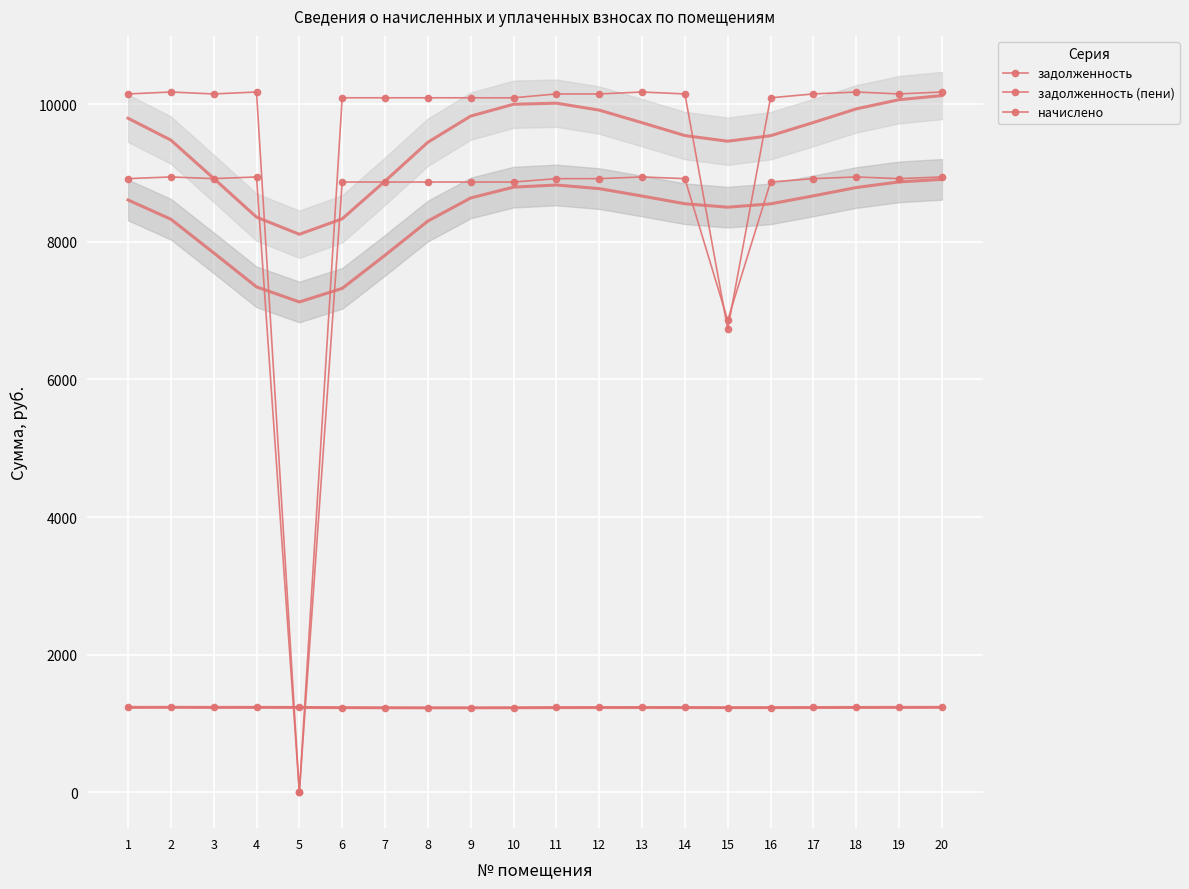

True or false: начислено has a value of 279.9 at 2.

False